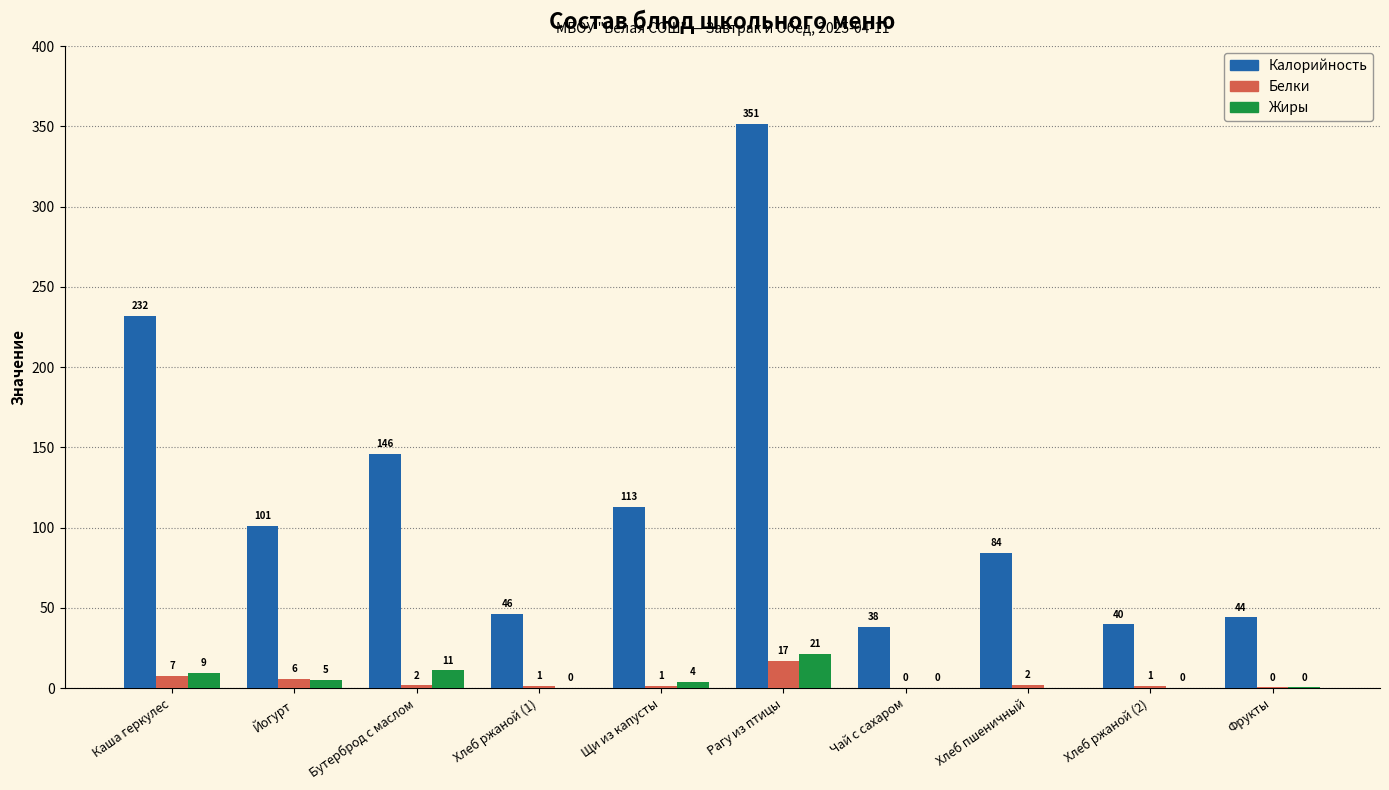

What is the approximate value of Калорийность at Хлеб ржаной (2)?

39.6